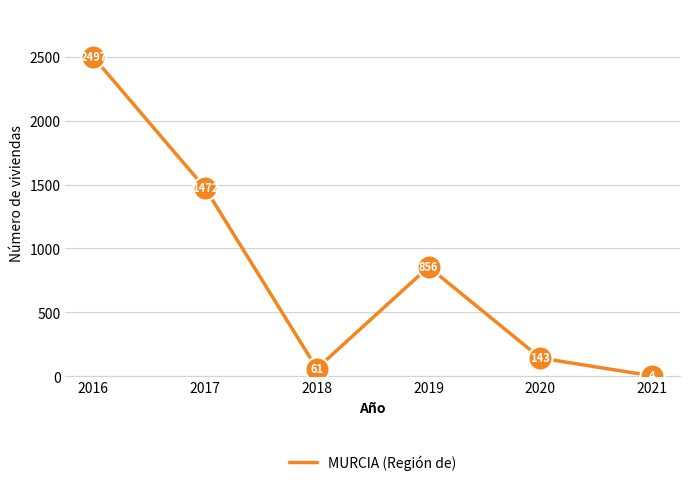

What is the change in value from 2017 to 2020?

-1329